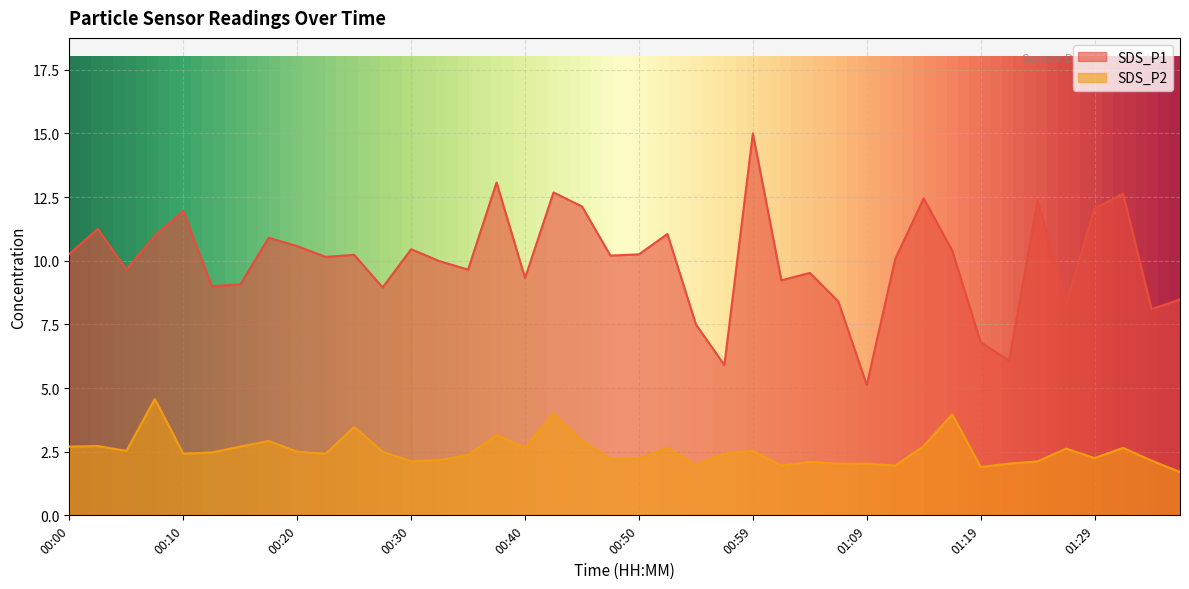

What position from the left is 00:30?

13